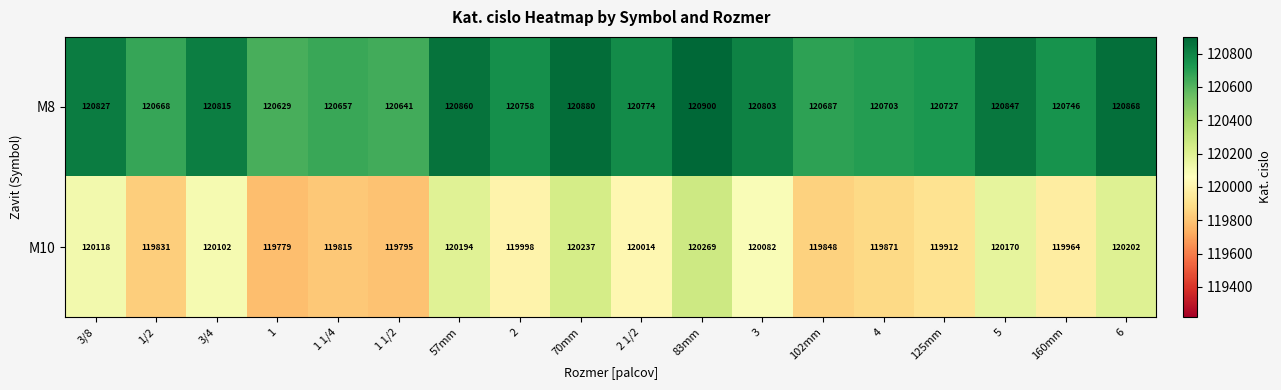

Rank the series at 4 from highest to lowest value.

M8, M10